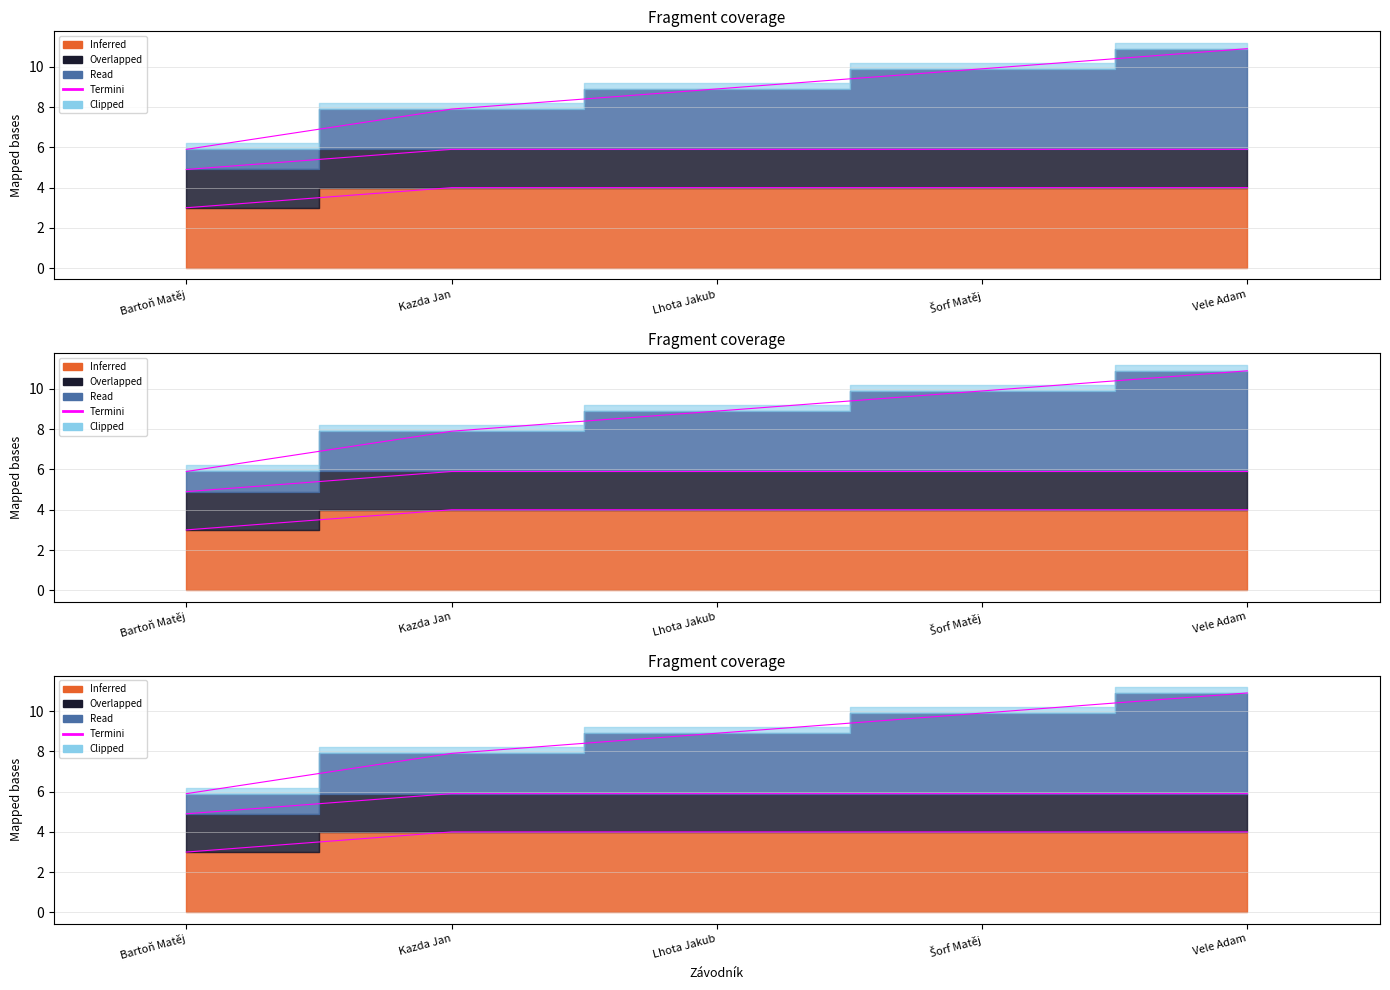

How many lines are shown in the chart?

1